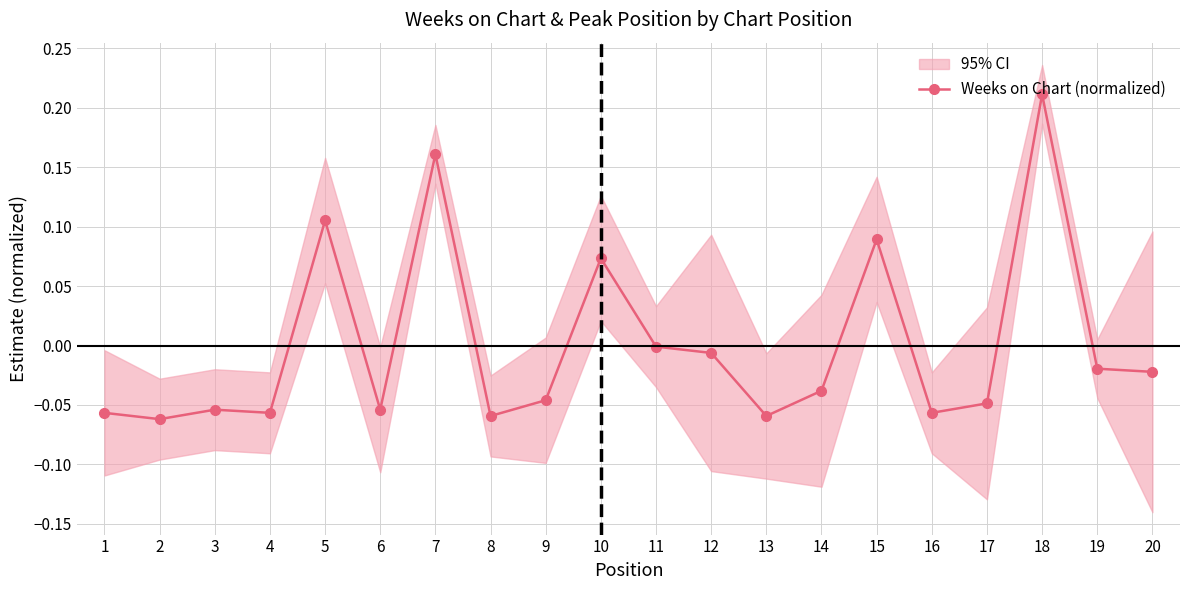

Where is the data nearest to the value 0?

11